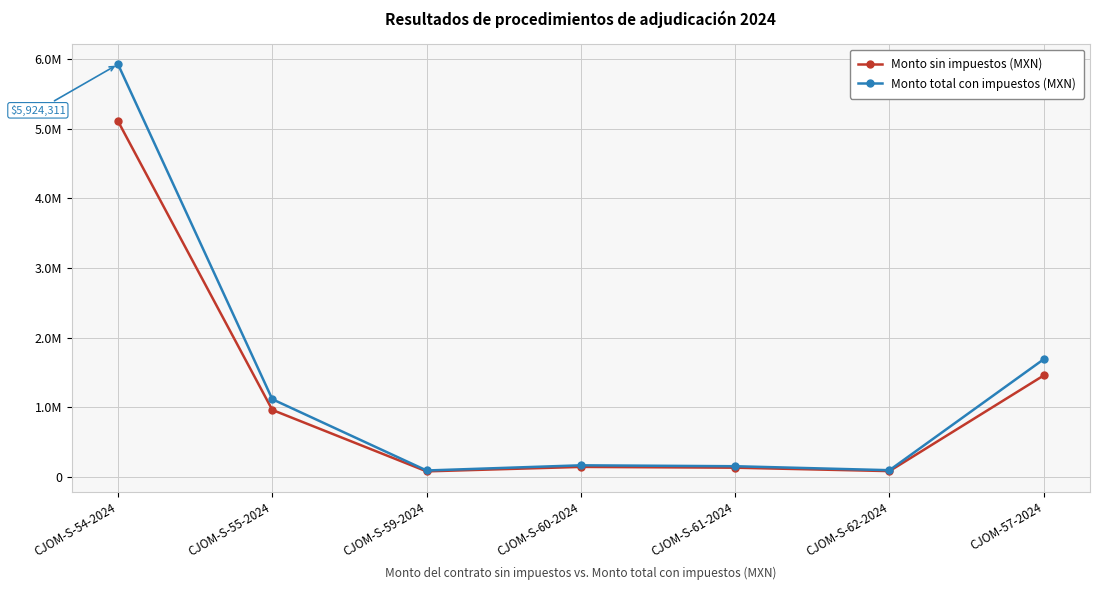

Reading right to left, list all the values displayed in this chart.

Monto sin impuestos (MXN): 1456161.0	82025.9	131170.3	142510.8	78422.4	960800.0	5107165.0
Monto total con impuestos (MXN): 1689146.8	95150.0	152157.5	165312.5	90970.0	1114528.0	5924311.4